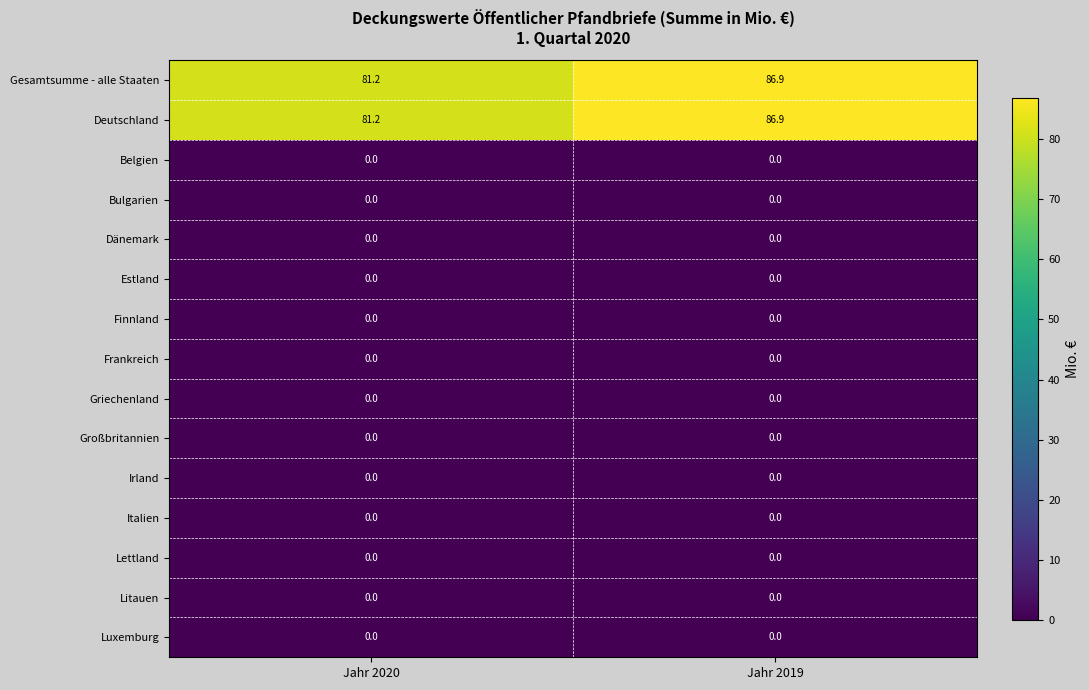

The Gesamtsumme - alle Staaten series shows 140.5 at Jahr 2020. True or false?

False